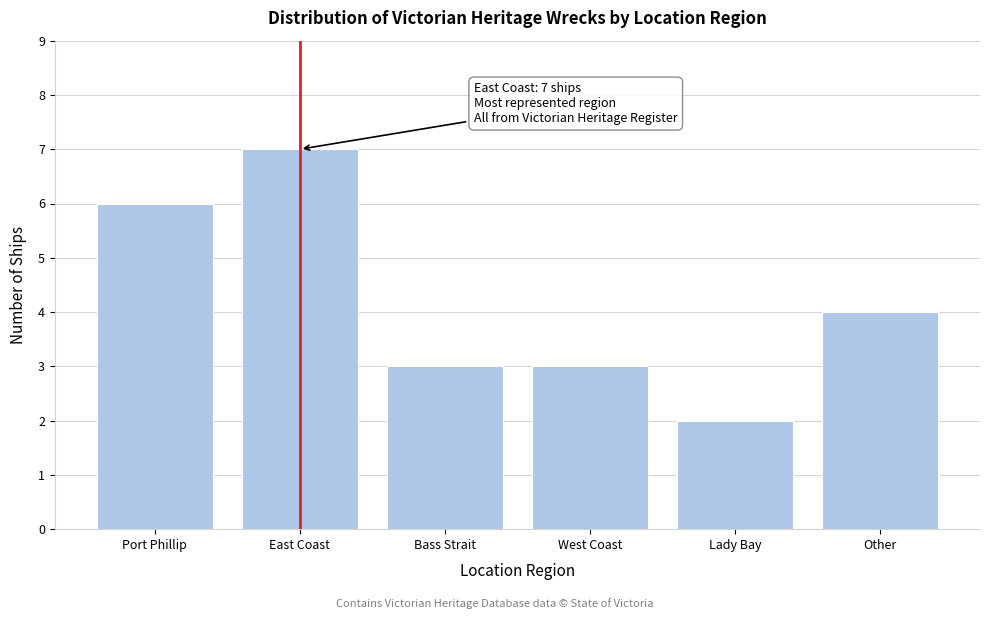

Reading left to right, transcribe all the data shown in this chart.

Port Phillip=6	East Coast=7	Bass Strait=3	West Coast=3	Lady Bay=2	Other=4